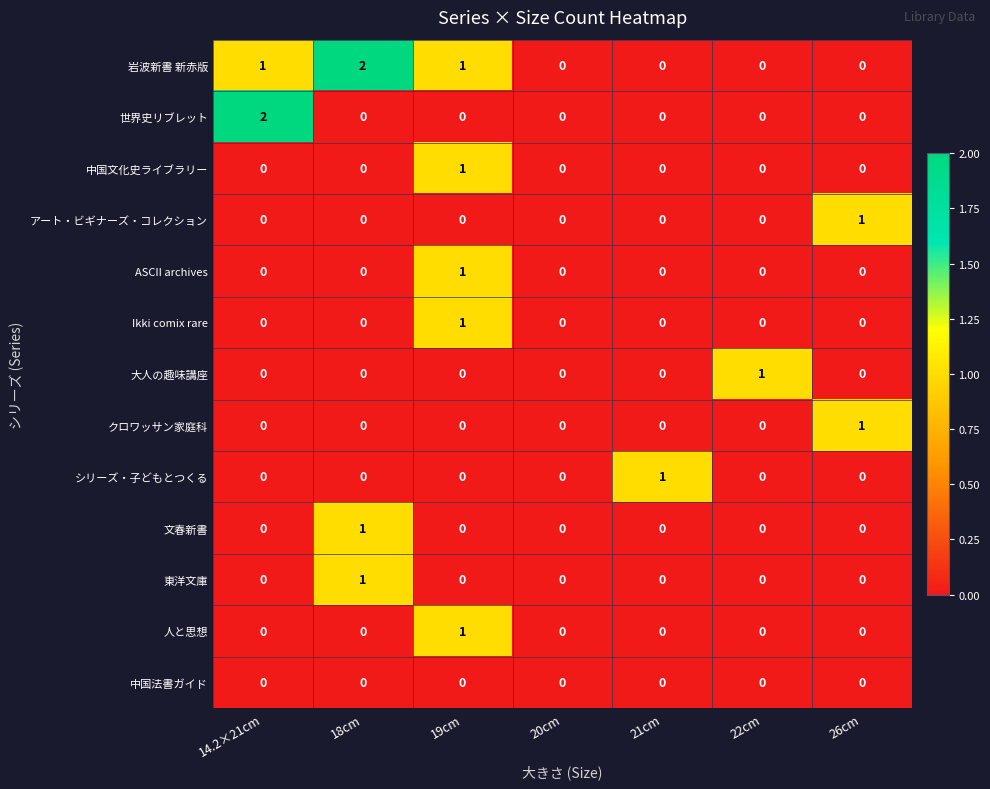

Count the number of categories in the chart.

7